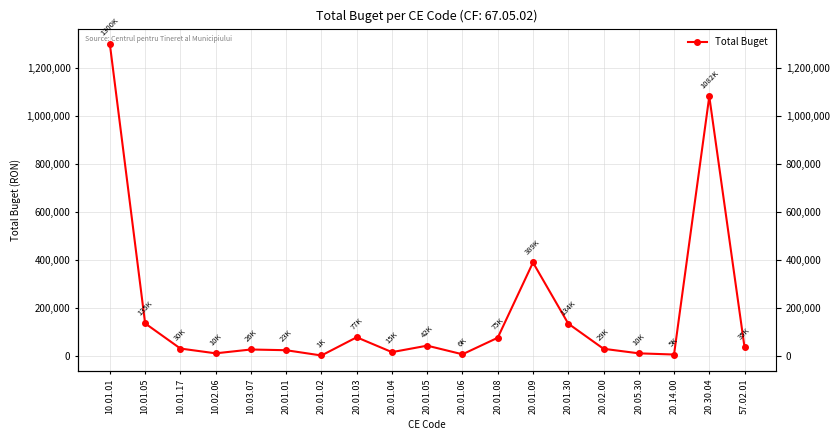

What is the maximum value shown in the chart?

1300000